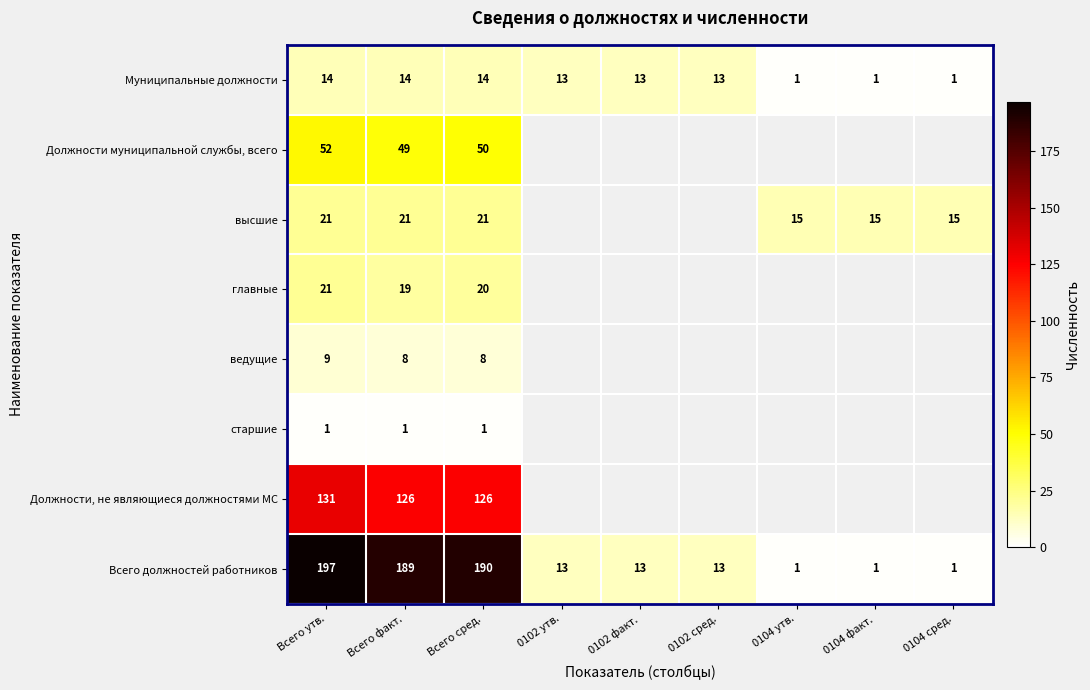

Is the value of Муниципальные должности at 0104 факт. greater than the value of Всего должностей работников at 0102 факт.?

No